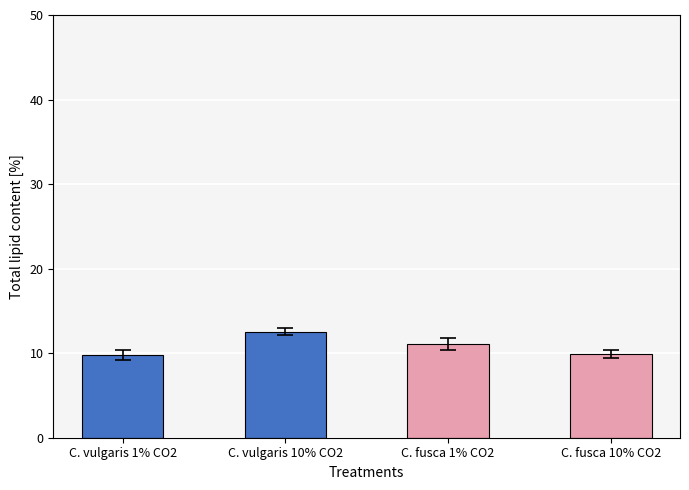

What is the difference between the maximum and minimum values?

2.7